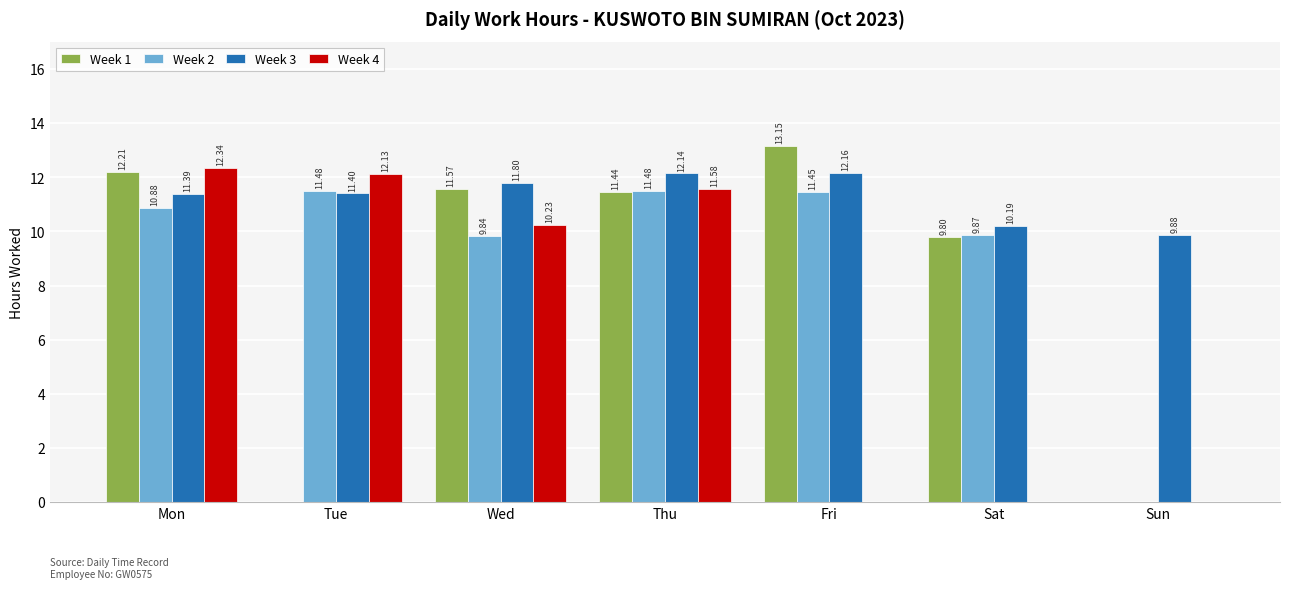

Which series has the widest spread of values?

Week 1